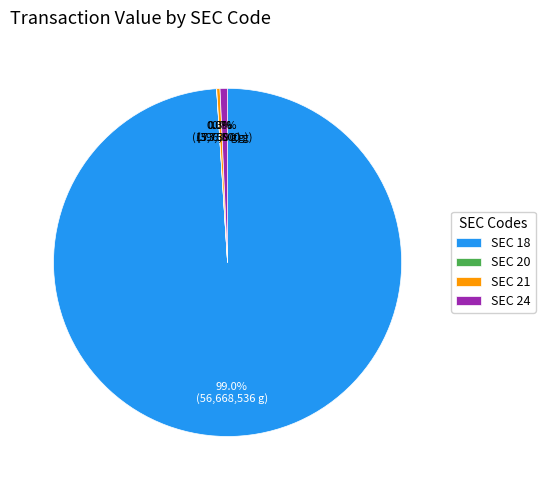

Which category has the biggest portion of the pie?

SEC 18